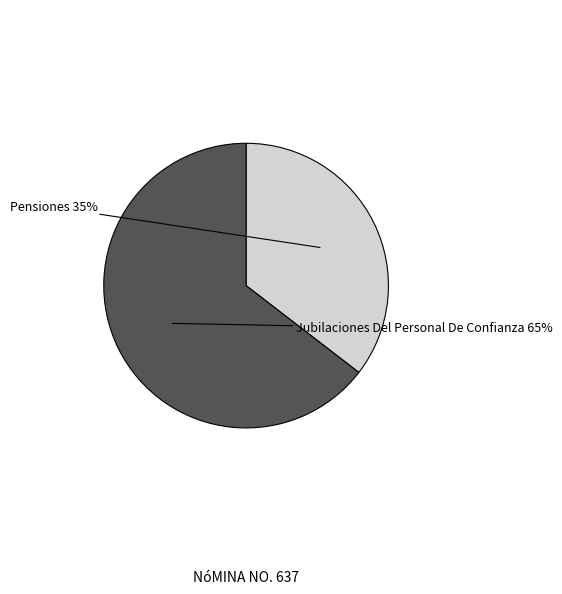

Does any single category account for the majority?

Yes